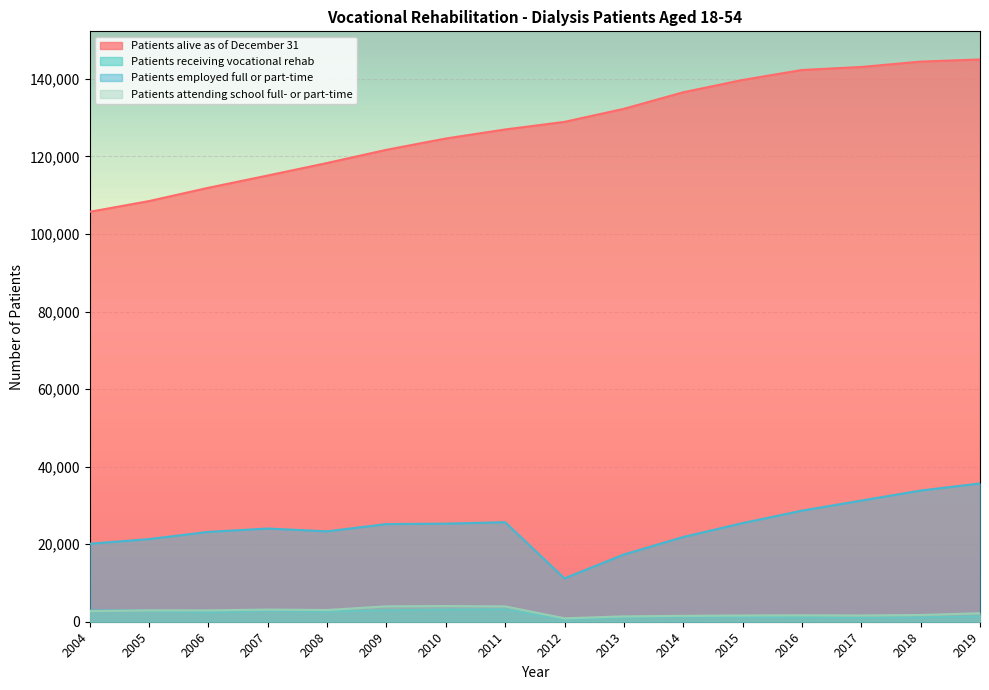

List the series in order of their peak value, lowest first.

Patients receiving vocational rehab, Patients attending school full- or part-time, Patients employed full or part-time, Patients alive as of December 31